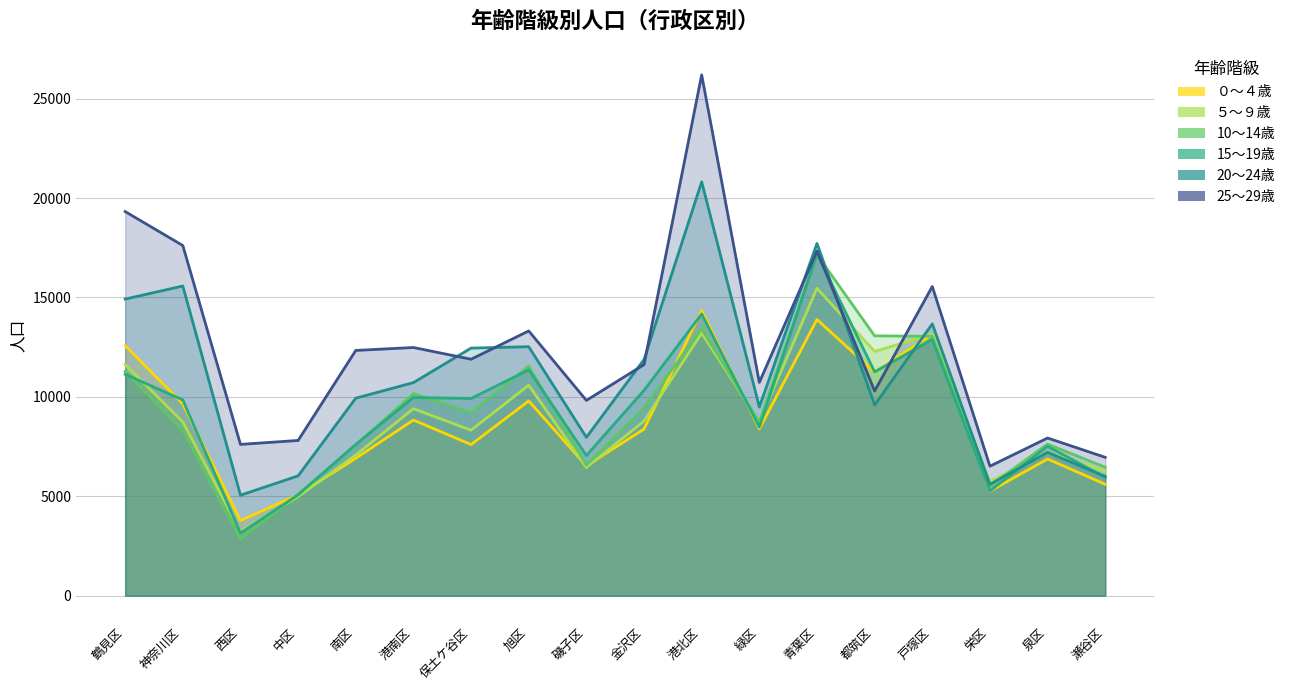

Reading left to right, transcribe all the data shown in this chart.

０～４歳: 12580	9652	3781	5077	6912	8834	7602	9796	6531	8378	14348	8387	13891	11245	13134	5258	6875	5607
５～９歳: 11626	8740	3230	4981	7077	9406	8325	10588	6449	8785	13203	8758	15463	12286	13157	5740	7216	6262
10～14歳: 11288	8315	2834	5116	7577	10160	9199	11550	6563	9449	13422	8724	17151	13071	13046	5532	7625	6460
15～19歳: 11136	9847	3148	5071	7609	9970	9919	11359	7051	10328	14172	8477	17201	11258	12881	5269	7518	5948
20～24歳: 14920	15577	5055	6028	9936	10718	12454	12524	7964	11878	20817	9492	17719	9594	13672	5598	7213	5996
25～29歳: 19321	17613	7611	7809	12336	12484	11894	13317	9823	11623	26196	10730	17337	10298	15552	6515	7931	6960